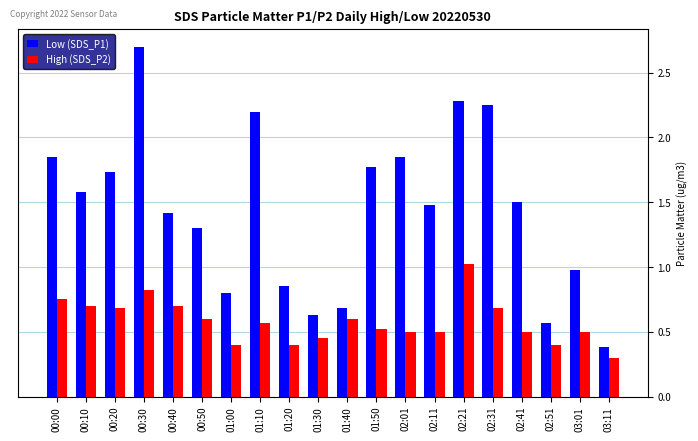

Which label corresponds to the largest value in the chart?

00:30